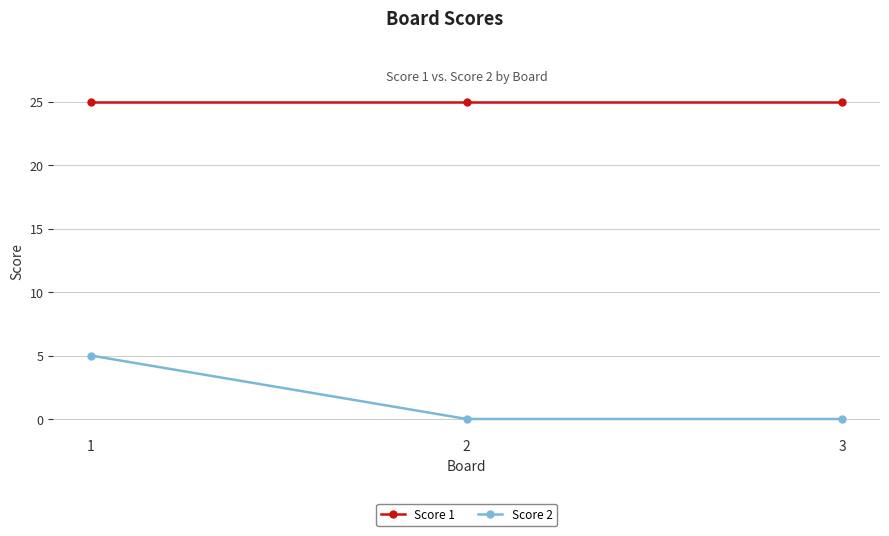

Does the chart display data point markers on the line(s)?

Yes